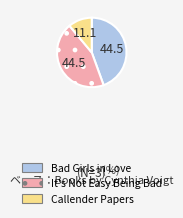

Between It's Not Easy Being Bad and Callender Papers, which is larger?

It's Not Easy Being Bad